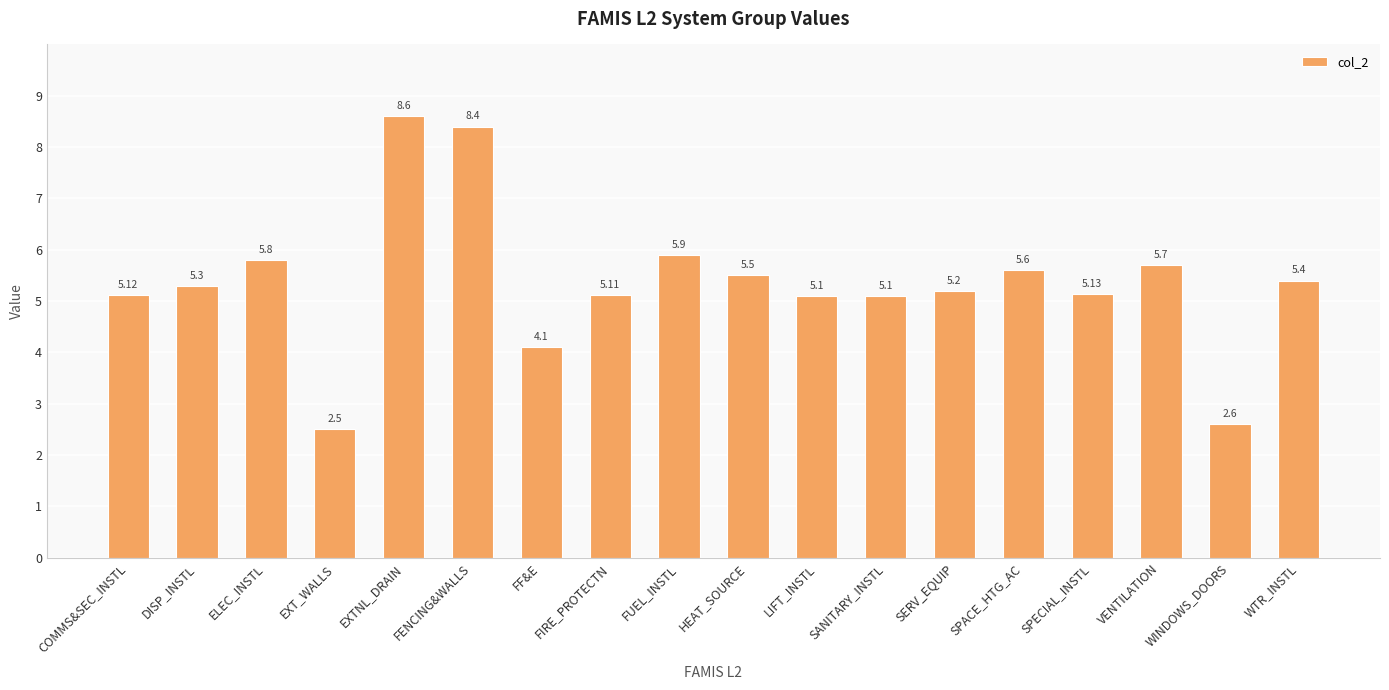

Reading right to left, what are all the values shown in this chart?

WTR_INSTL=5.4	WINDOWS_DOORS=2.6	VENTILATION=5.7	SPECIAL_INSTL=5.1	SPACE_HTG_AC=5.6	SERV_EQUIP=5.2	SANITARY_INSTL=5.1	LIFT_INSTL=5.1	HEAT_SOURCE=5.5	FUEL_INSTL=5.9	FIRE_PROTECTN=5.1	FF&E=4.1	FENCING&WALLS=8.4	EXTNL_DRAIN=8.6	EXT_WALLS=2.5	ELEC_INSTL=5.8	DISP_INSTL=5.3	COMMS&SEC_INSTL=5.1